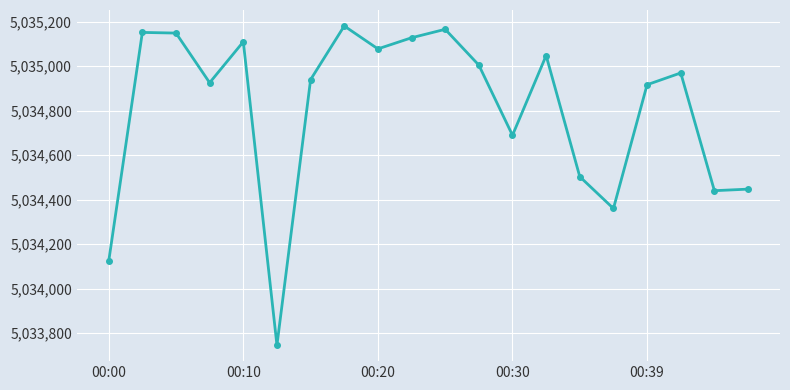

What is the value of the 12th point from the left?

5035004